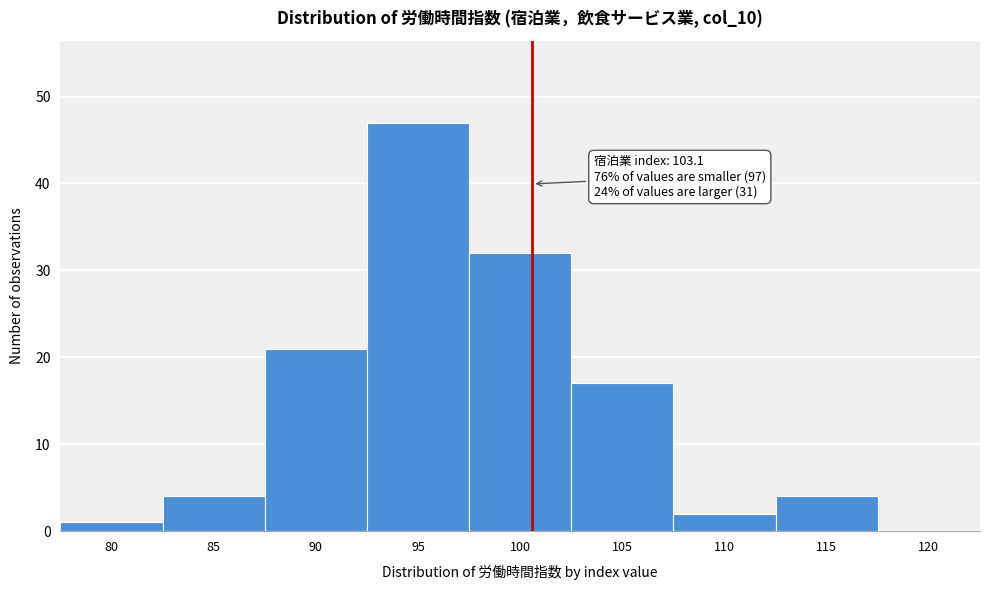

Reading left to right, transcribe all the data shown in this chart.

80=1	85=4	90=21	95=47	100=32	105=17	110=2	115=4	120=0